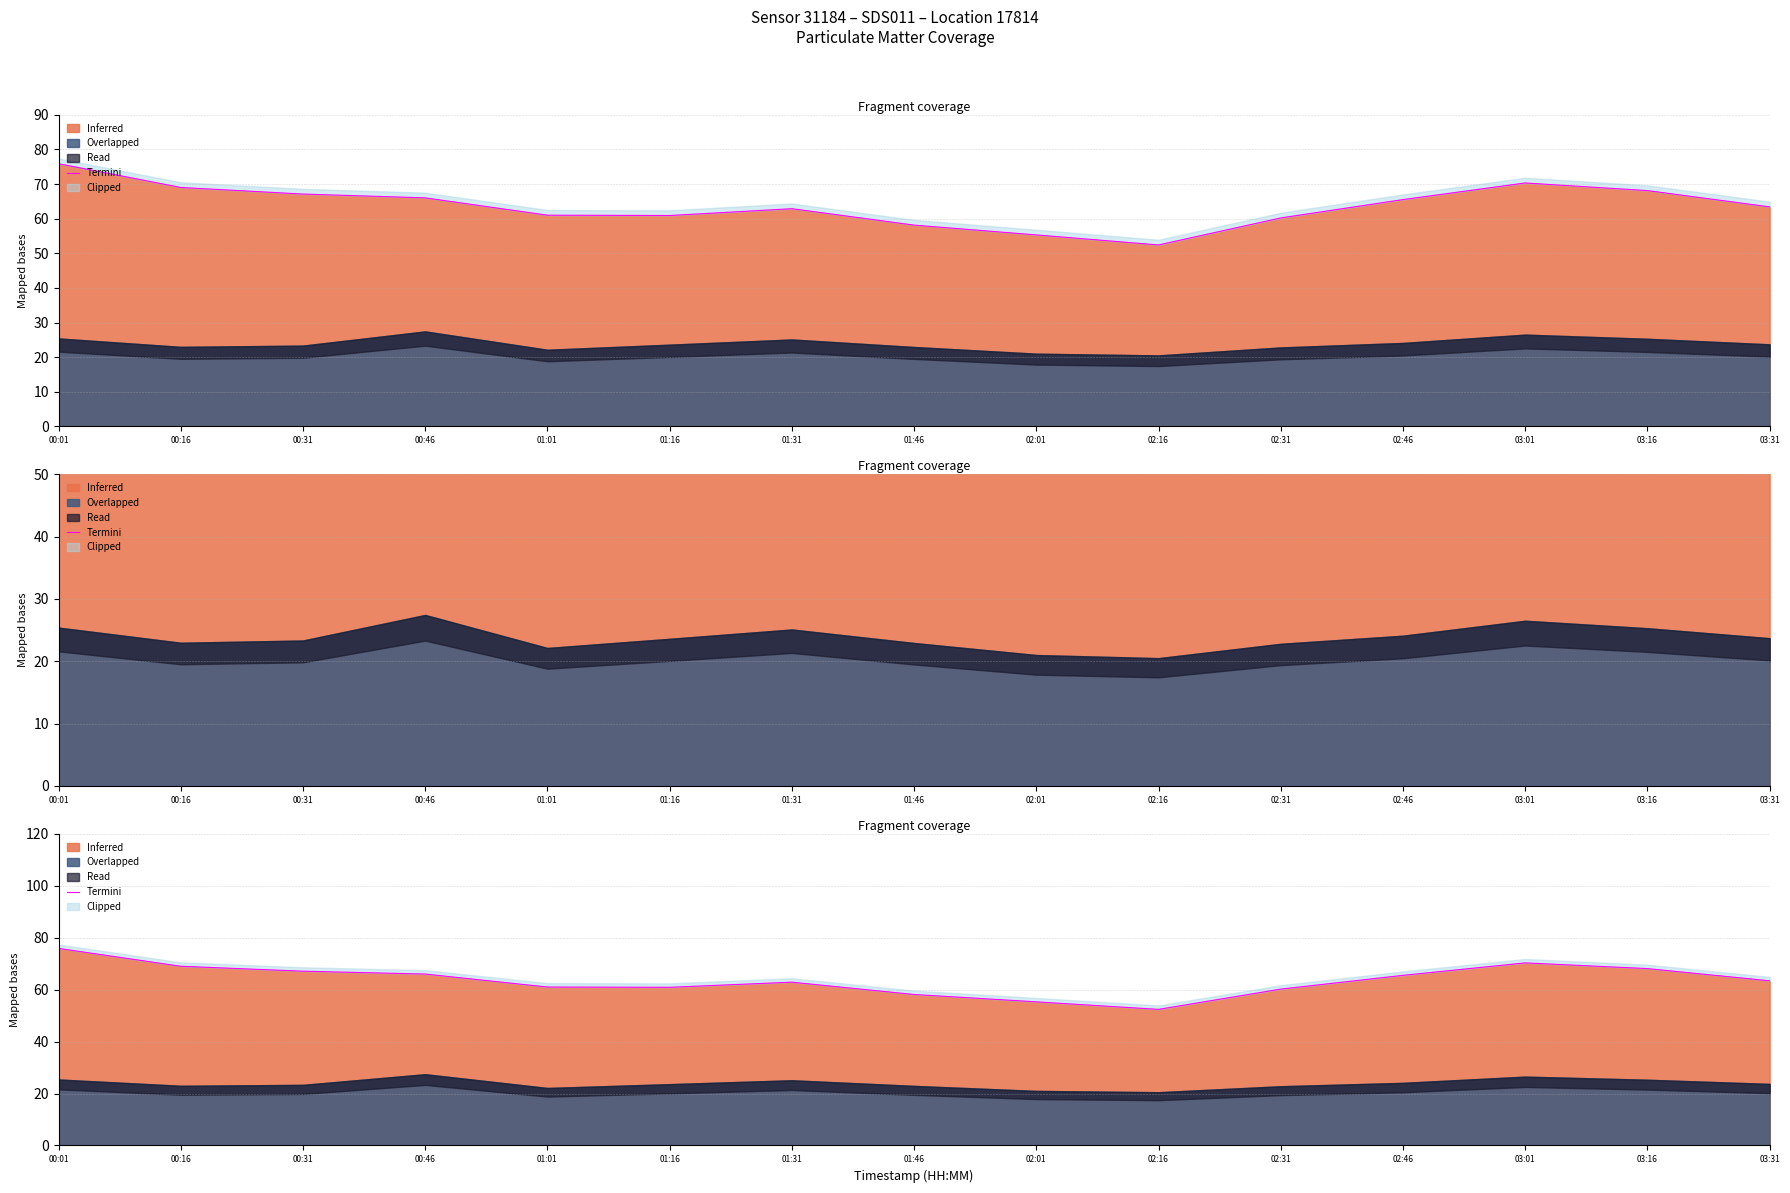

What is the smallest value displayed?

52.4